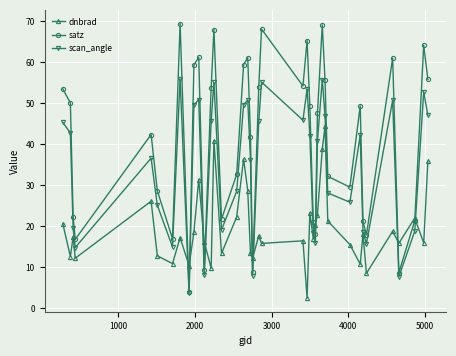

What is the value of the scan_angle point at the 17th from the left?

49.7